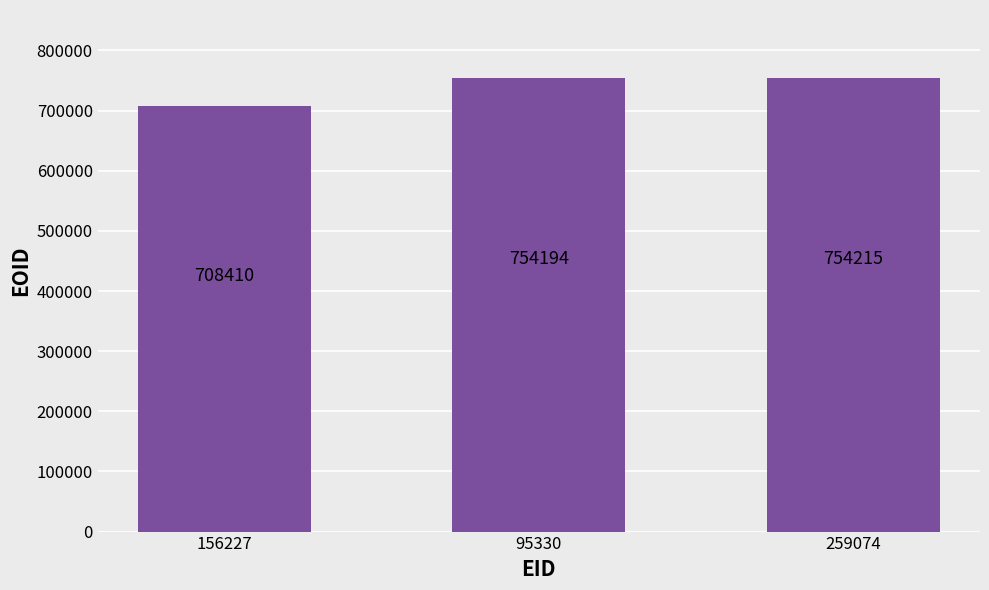

Is it true that the value at 156227 is 708410?

True